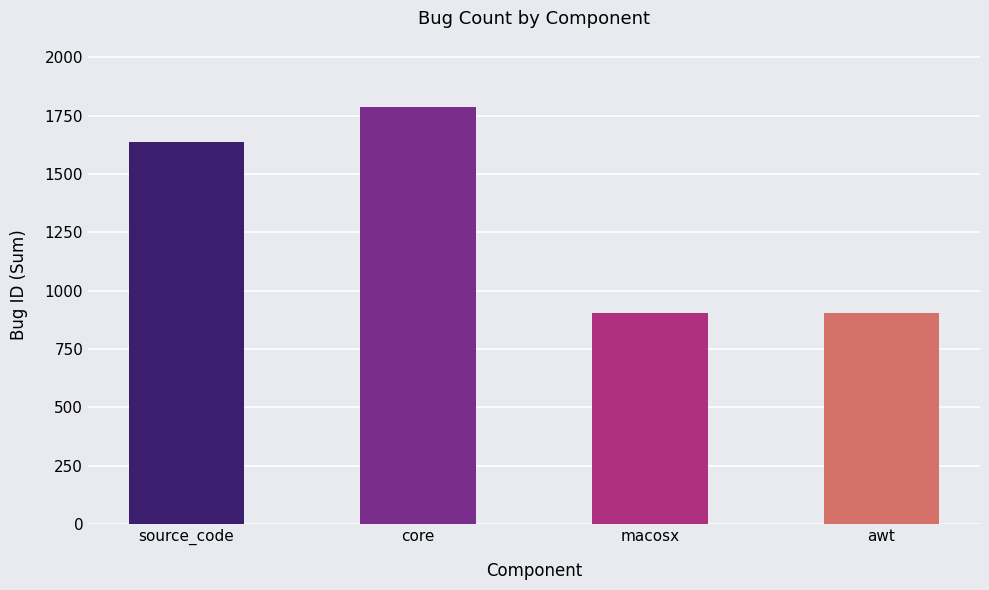

What is the difference between the second highest and second lowest values?

730